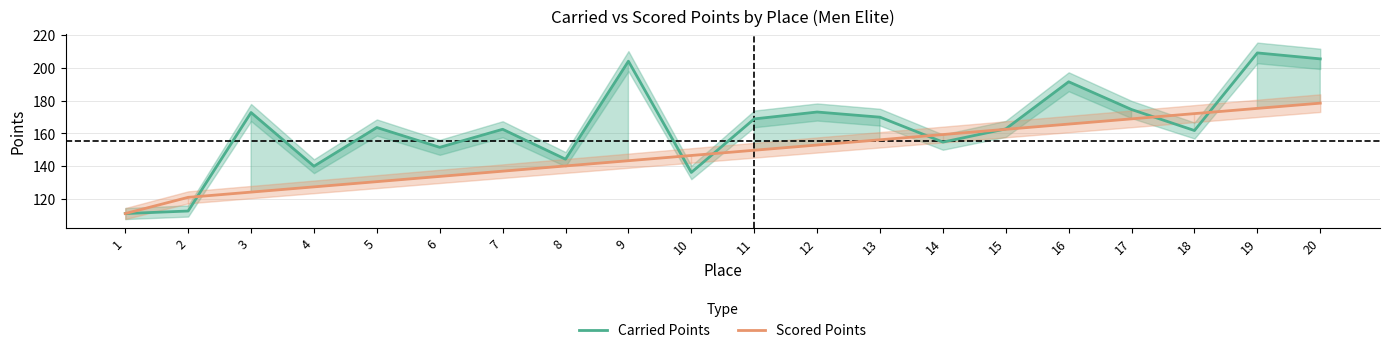

Reading right to left, extract all data points from this chart.

Carried Points: 205.3	208.9	161.8	174.5	191.4	162.8	154.8	169.9	173.0	168.8	136.4	203.9	144.4	162.6	151.6	163.6	140.1	172.7	112.9	111.4
Scored Points: 178.4	175.2	172.1	168.9	165.7	162.5	159.4	156.2	153.0	149.8	146.6	143.5	140.3	137.1	133.9	130.8	127.6	124.4	121.2	111.4